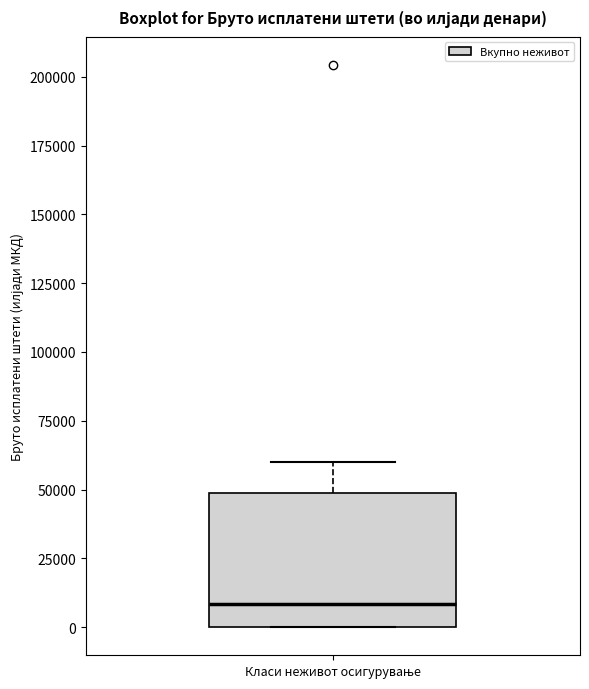

Where does the median line of the box for Класи неживот осигурување sit on the y-axis? The values are not printed on the chart, so give them approximately, as read against the axis.

10000